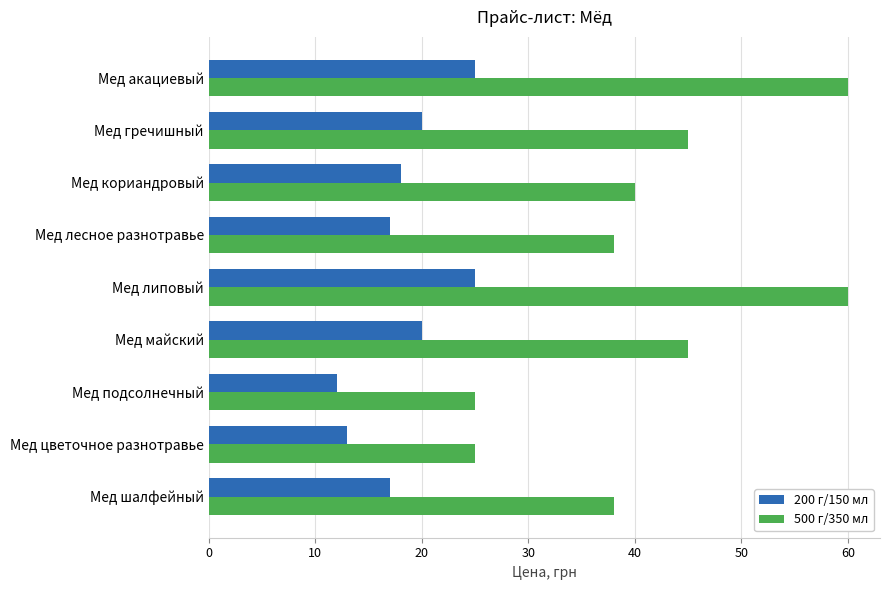

What are all the series names shown in the legend?

200 г/150 мл, 500 г/350 мл